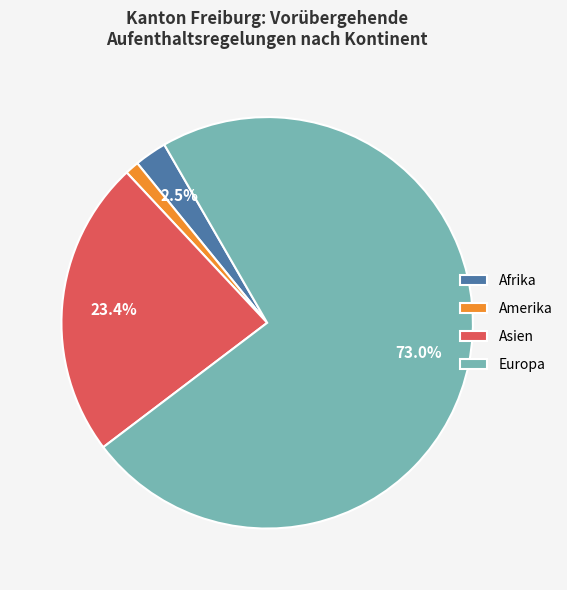

Which slice is the largest?

Europa